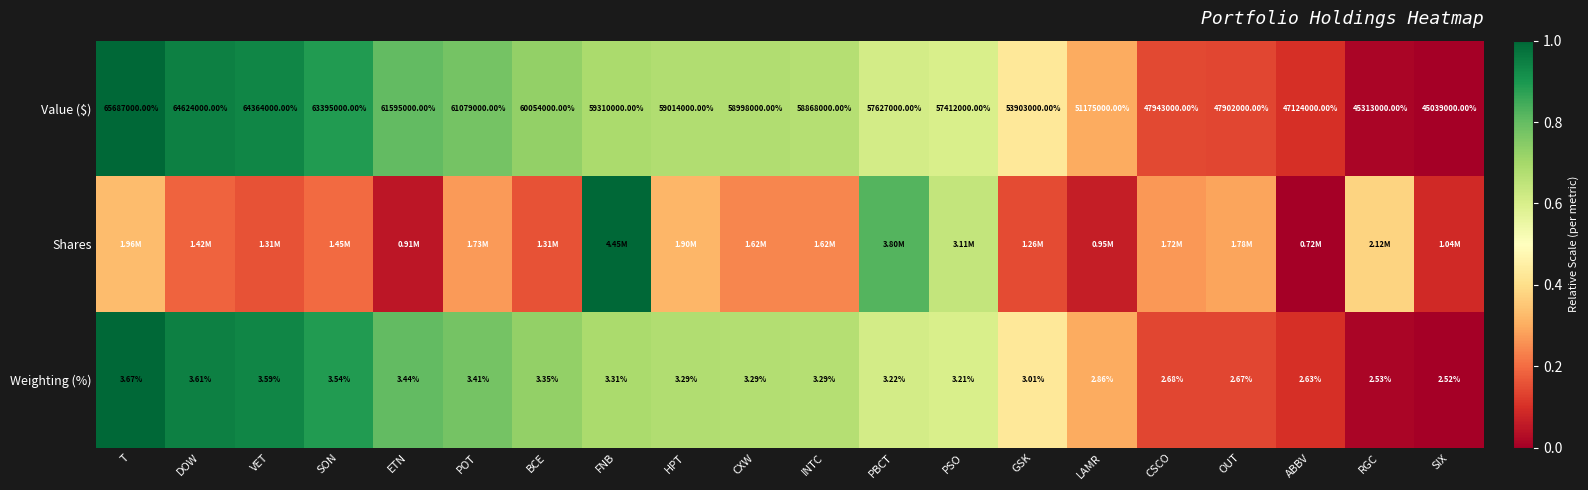

At which label is Weighting (%) closest to 3?

GSK